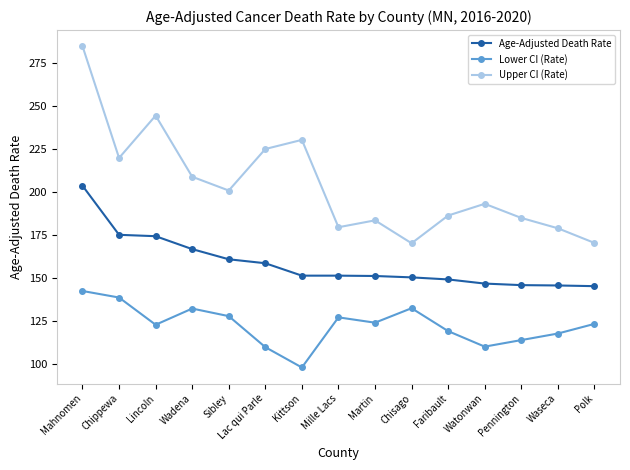

How many lines are shown in the chart?

3